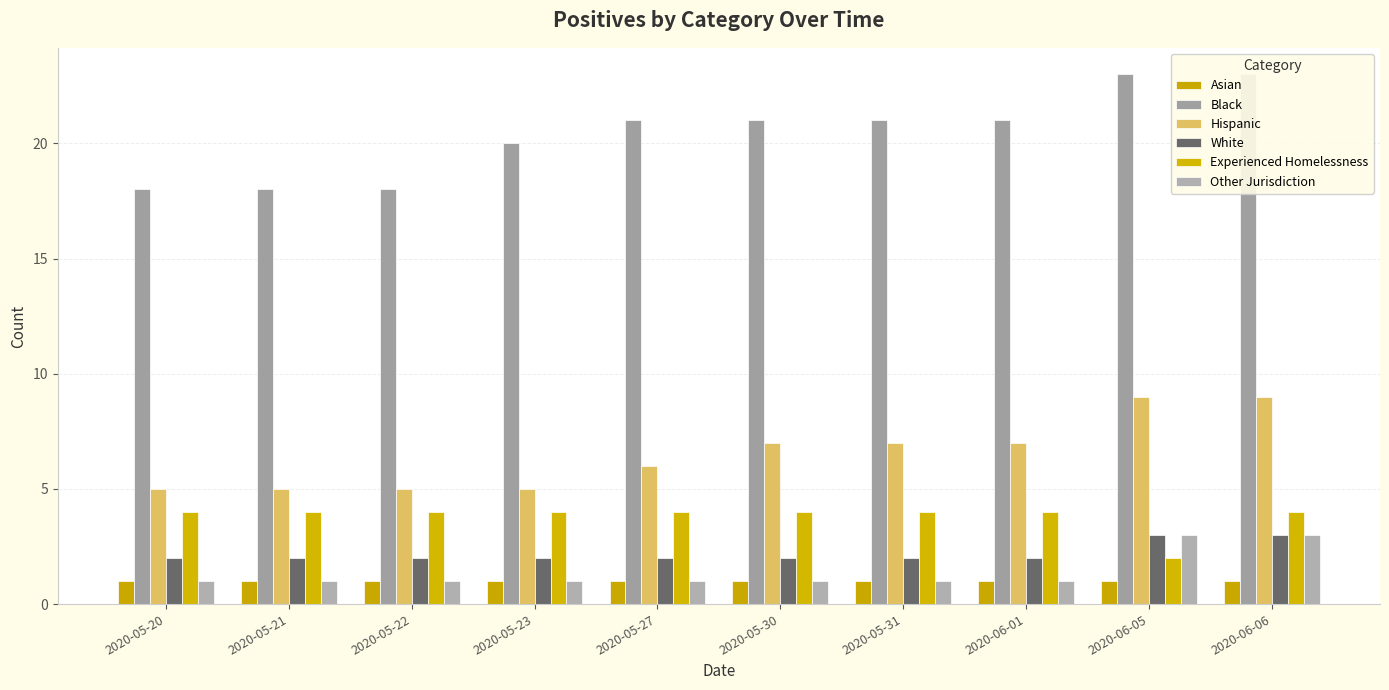

True or false: Other Jurisdiction has a value of 1 at 2020-05-22.

True